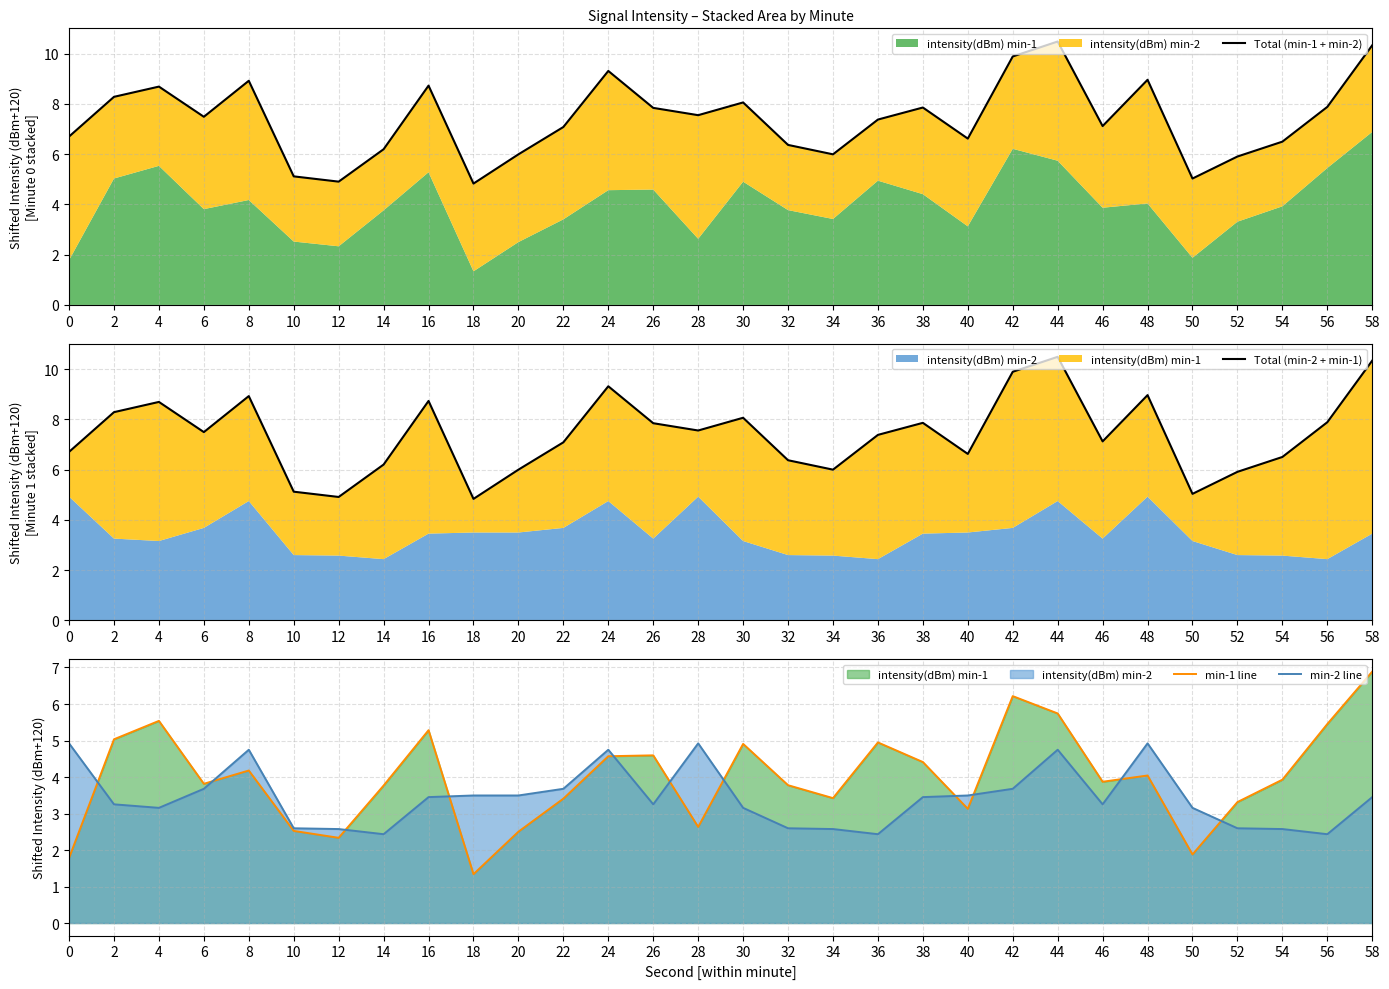

Is the value of min-2 line at 0 greater than the value of Total (min-2 + min-1) at 28?

No